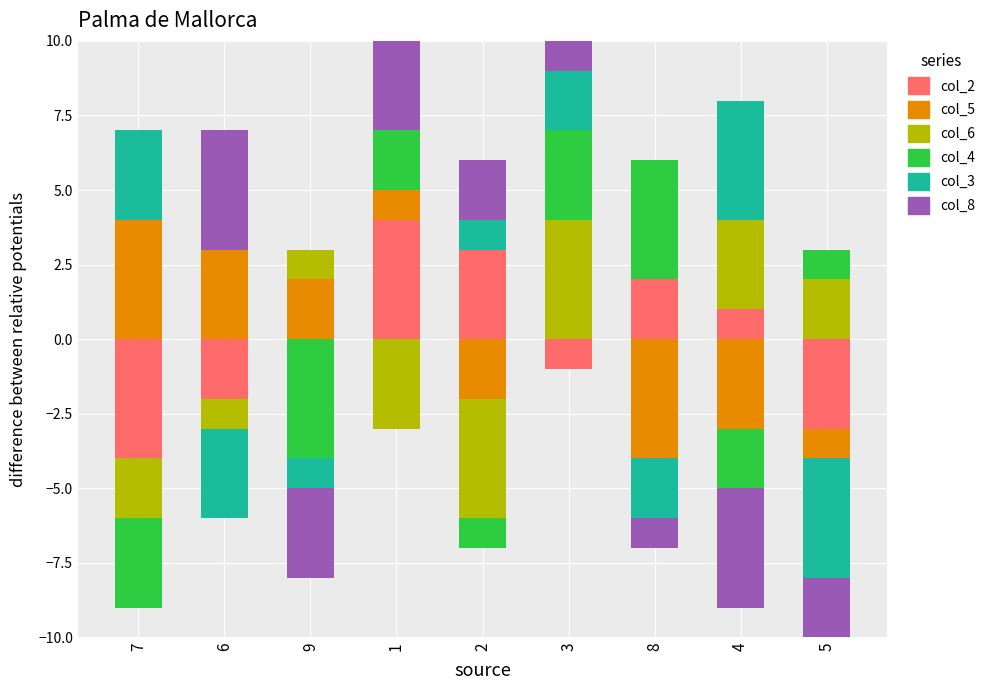

The value of col_4 at 1 is 2. True or false?

True